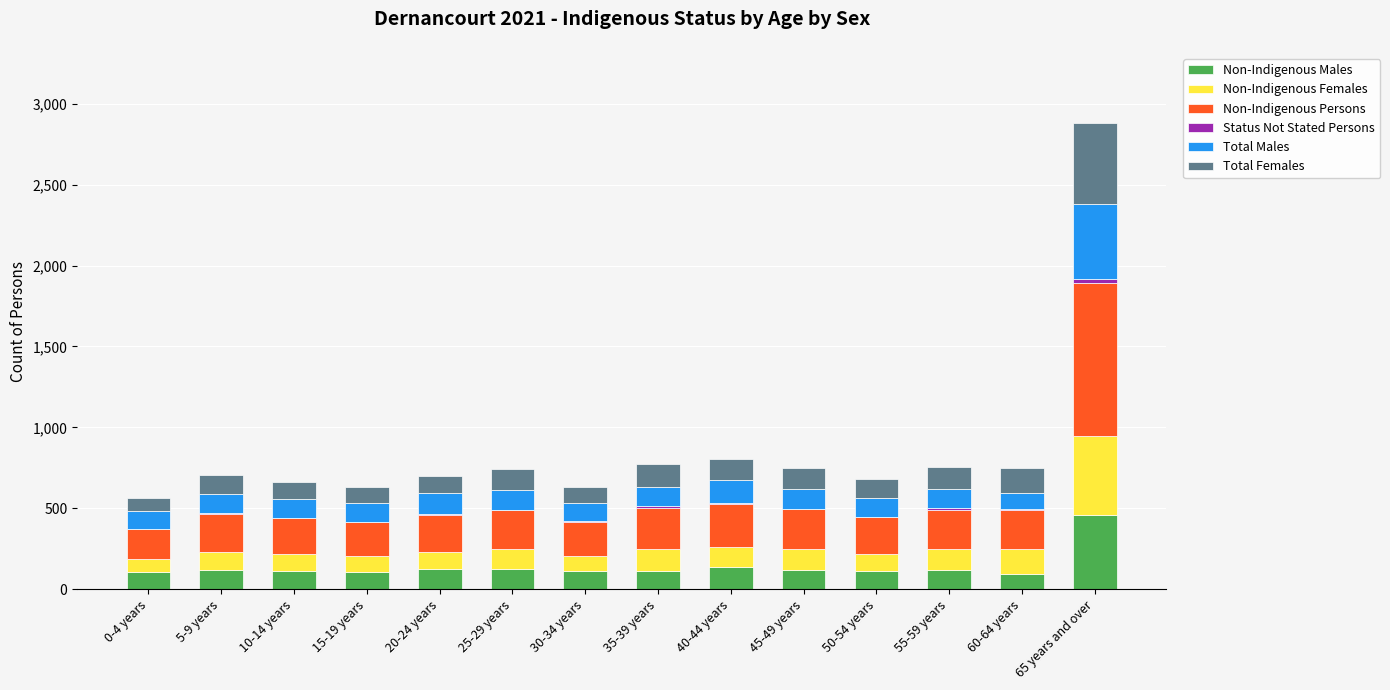

At which category is the sum across all series the highest?

65 years and over